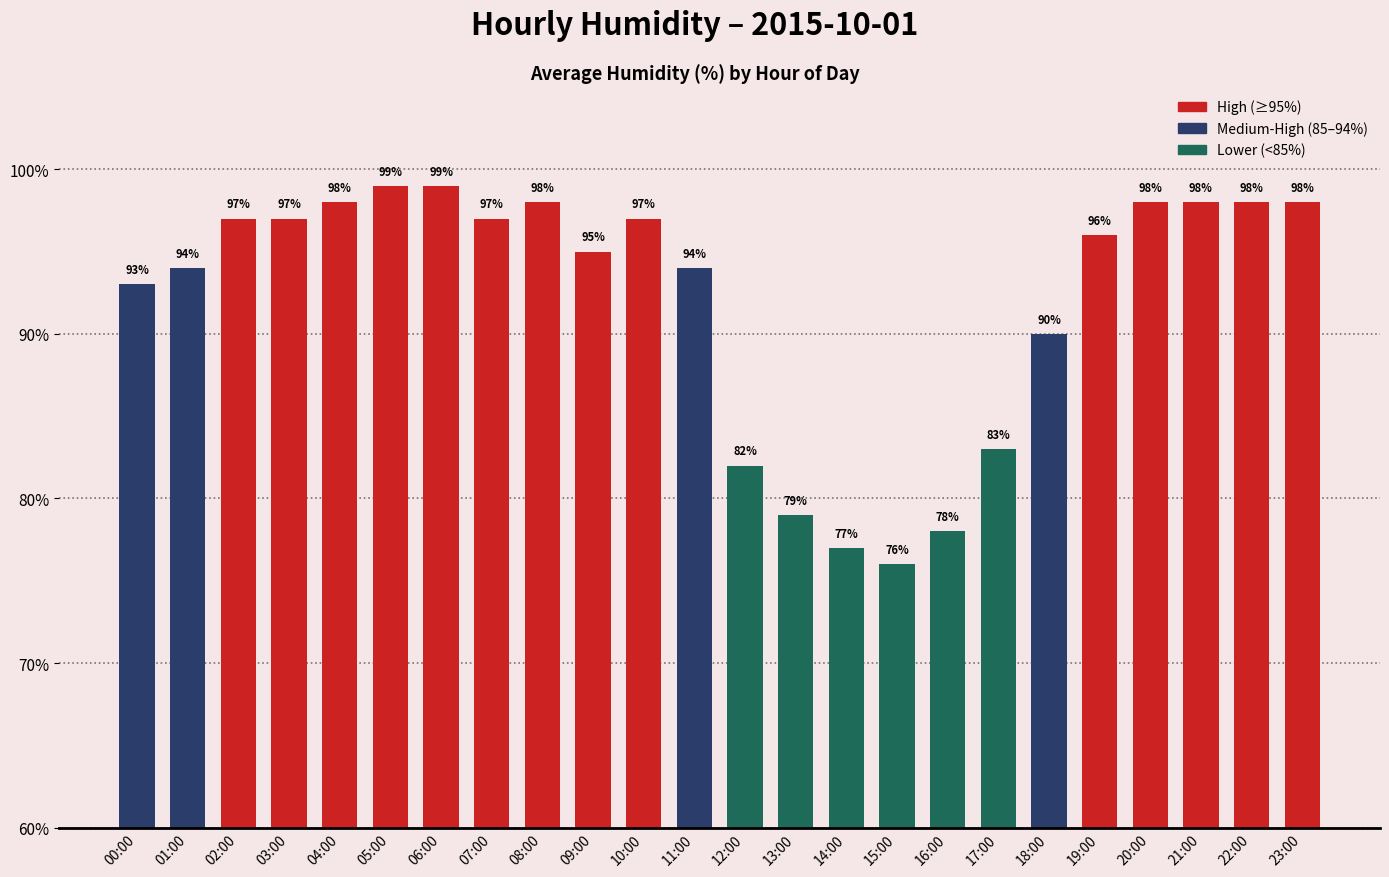

What is the label of the 4th bar from the left?

03:00